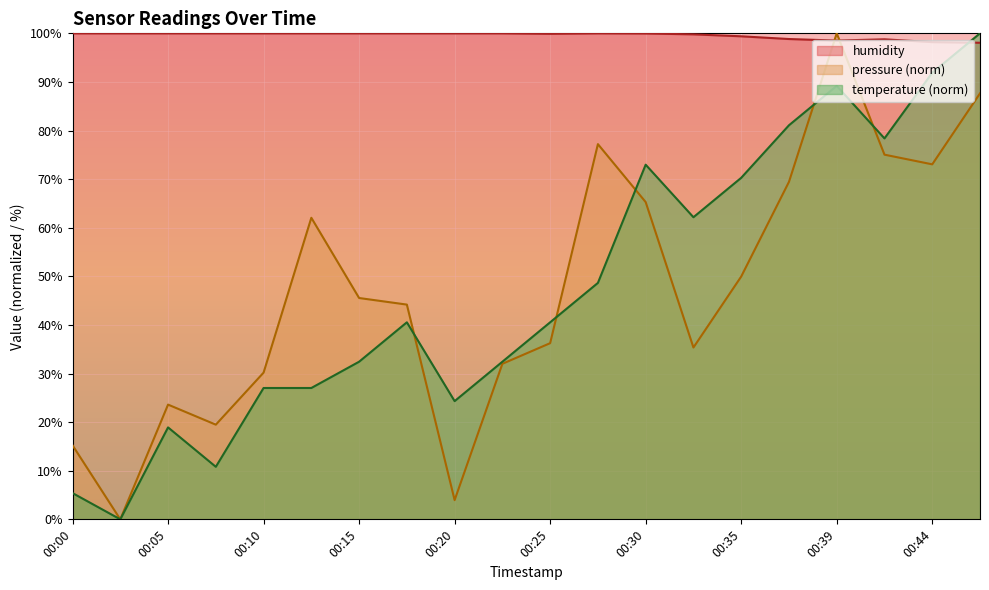

What is the average value of the humidity series?

99.6